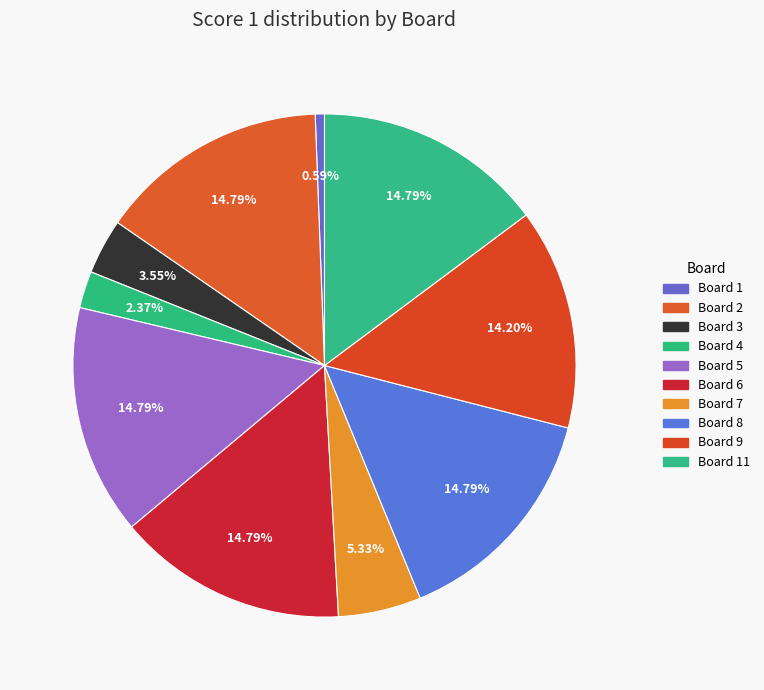

How many slices are in this pie chart?

10